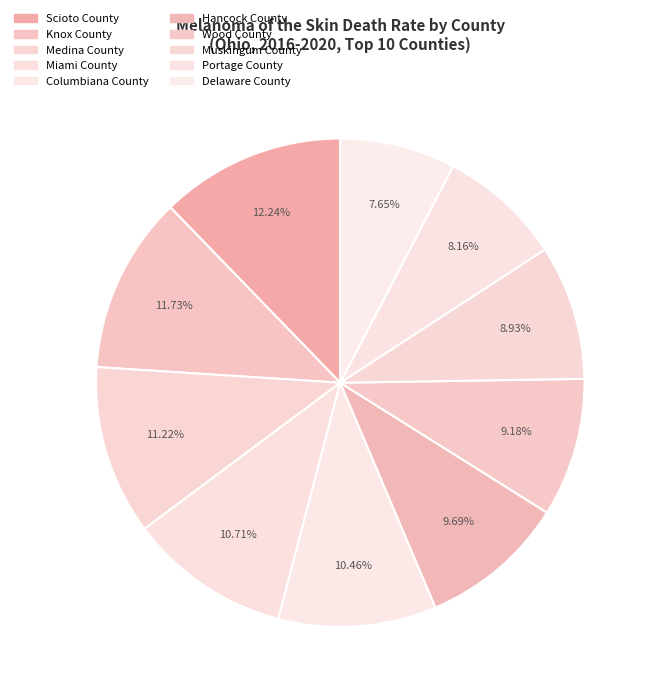

How many segments does this pie chart have?

10